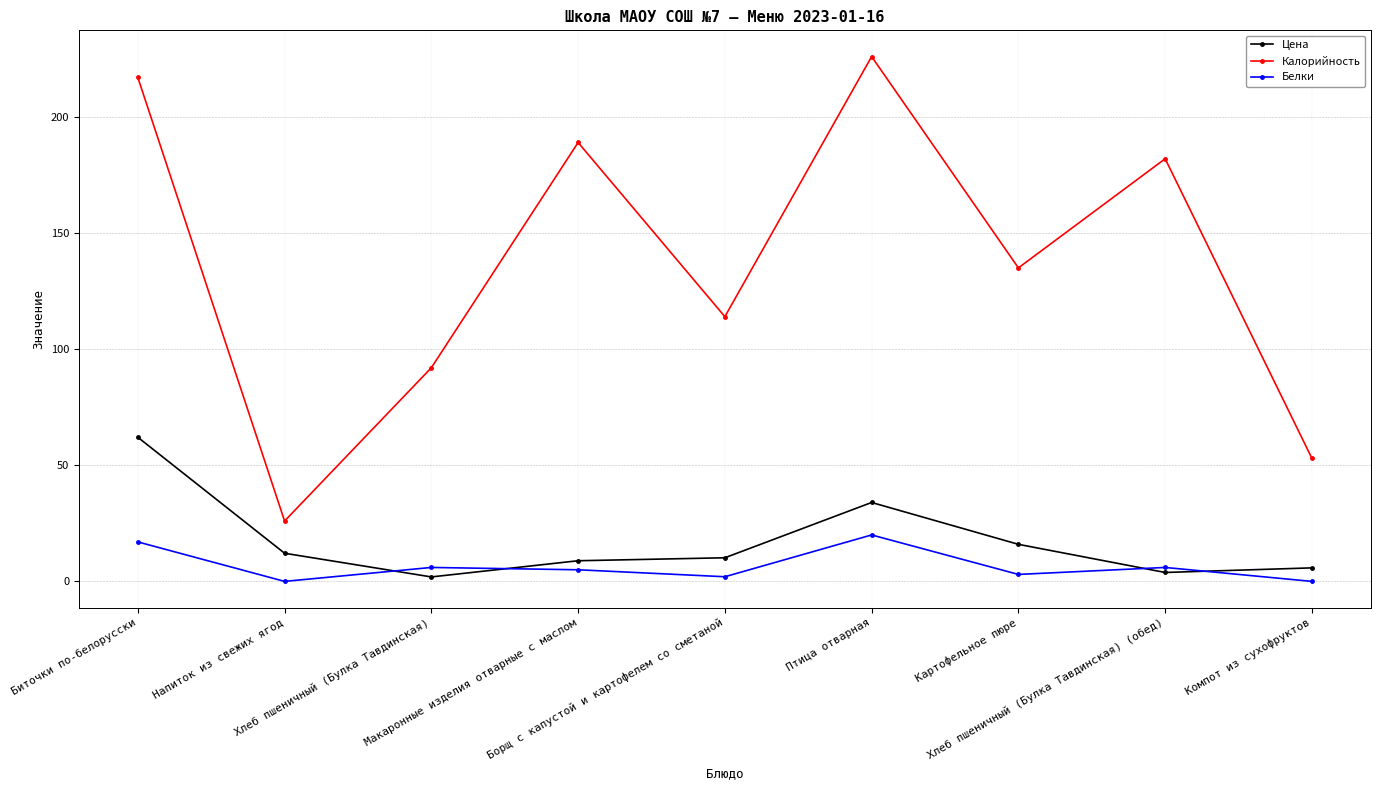

Which category has the highest value across all series?

Птица отварная